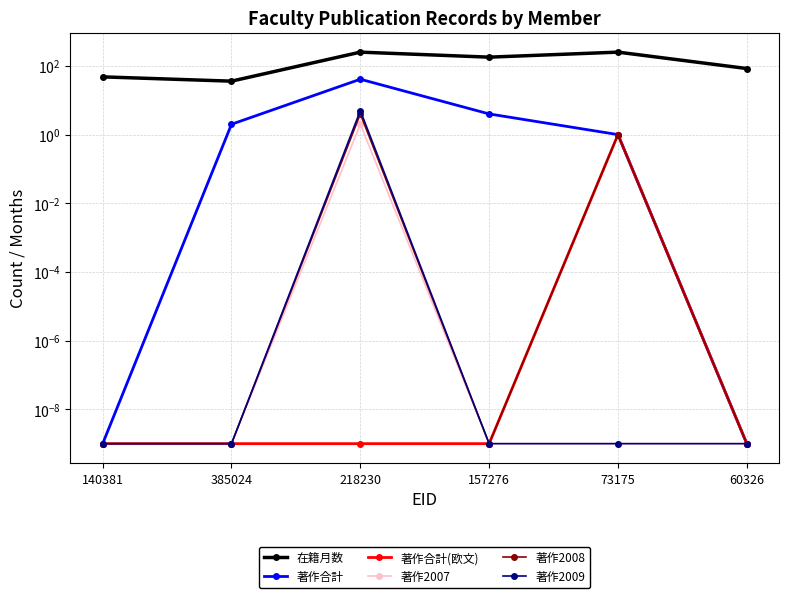

The 著作合計 series shows 1.6 at 73175. True or false?

False